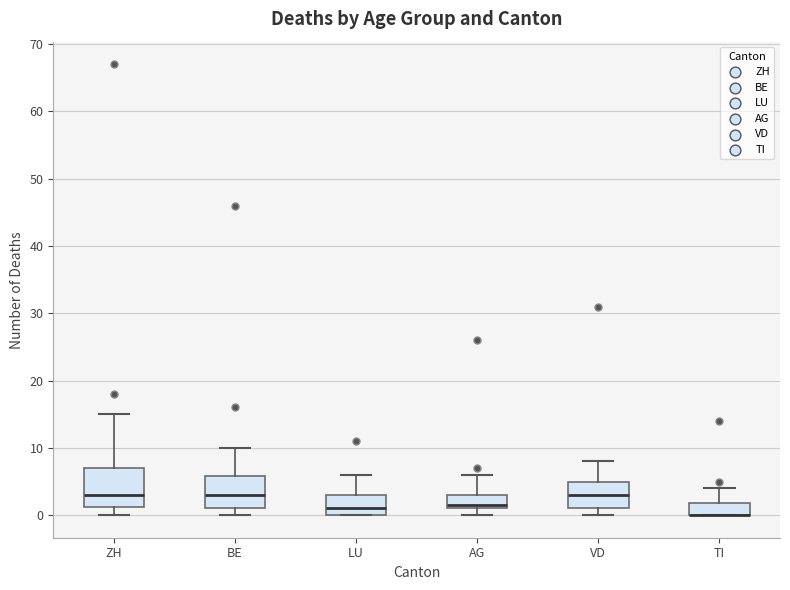

Comparing the boxes themselves (not the whiskers), which one is the tallest?

ZH